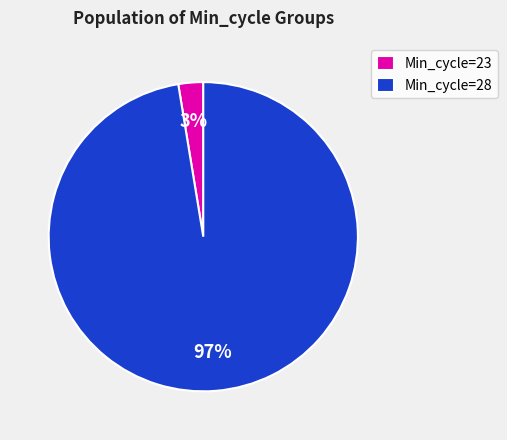

Which has a higher value, Min_cycle=28 or Min_cycle=23?

Min_cycle=28